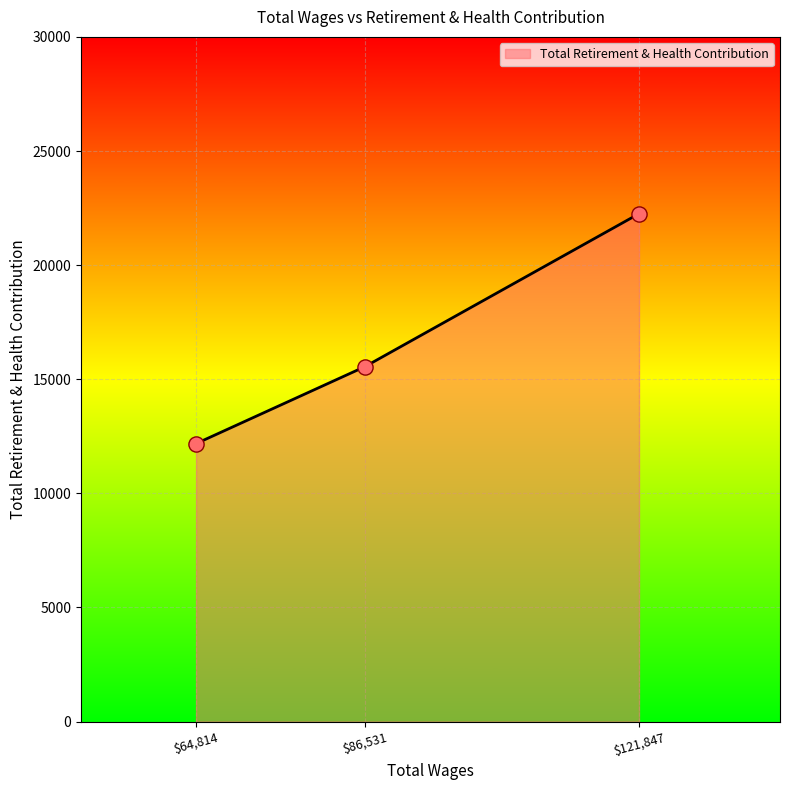

What is the greatest value displayed?

22254